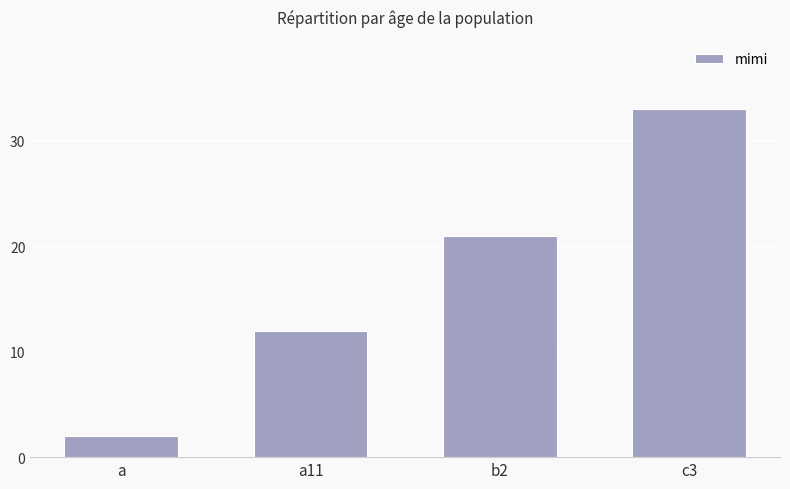

True or false: the data shows 12 at a11.

True